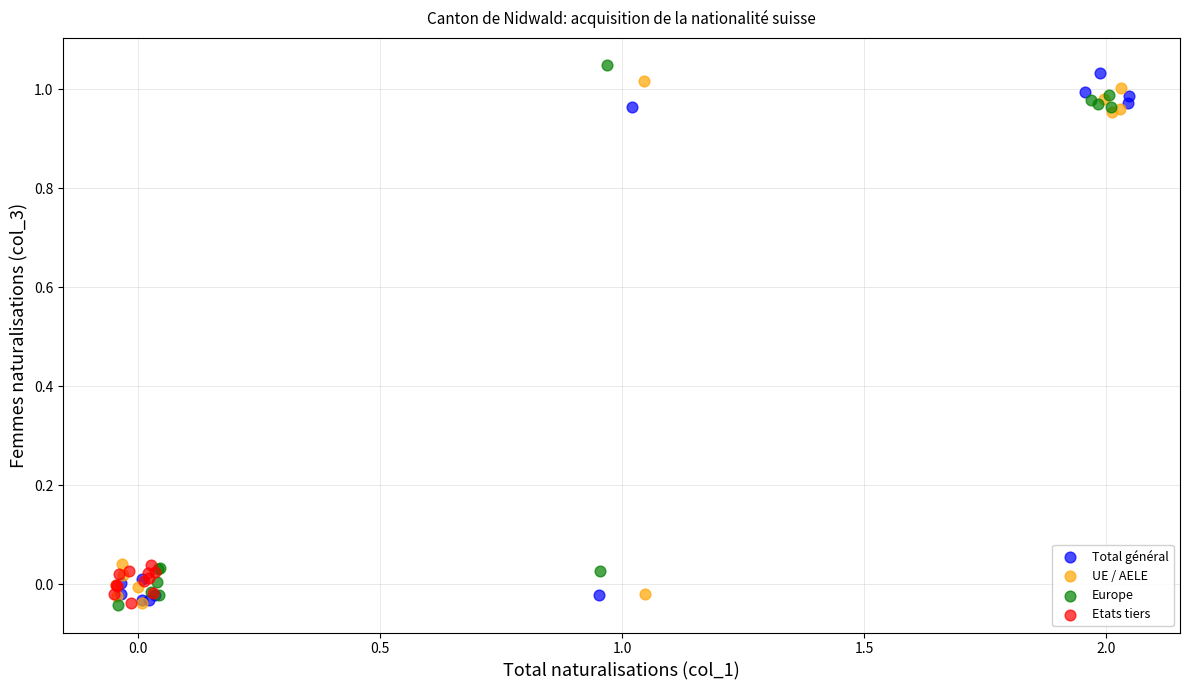

Which series reaches the maximum Y coordinate?

Europe